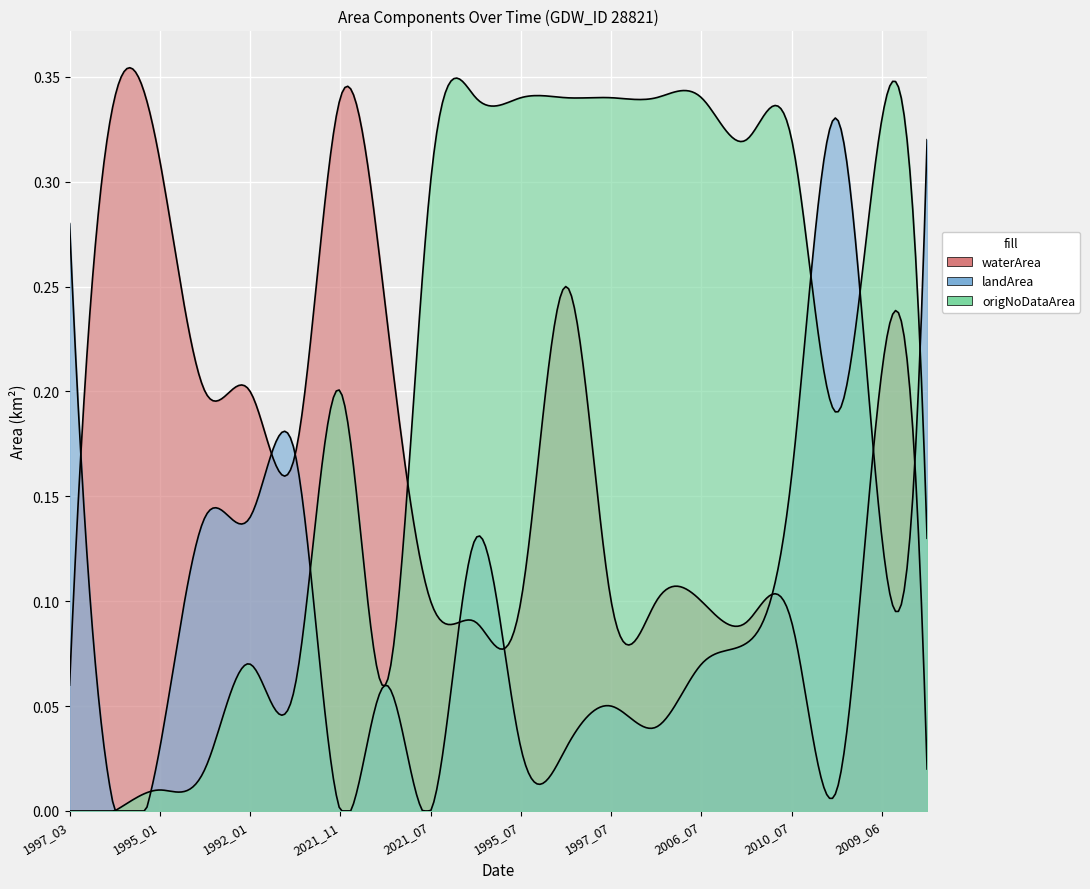

Which series has the widest spread of values?

origNoDataArea